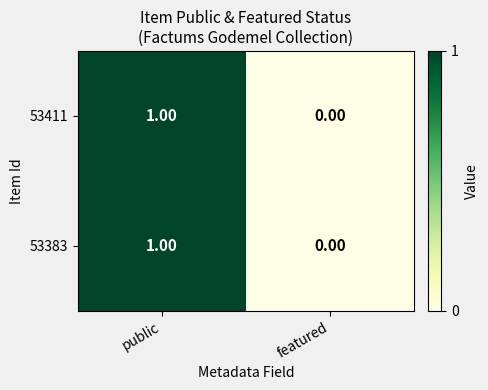

At which category is the sum across all series the highest?

public